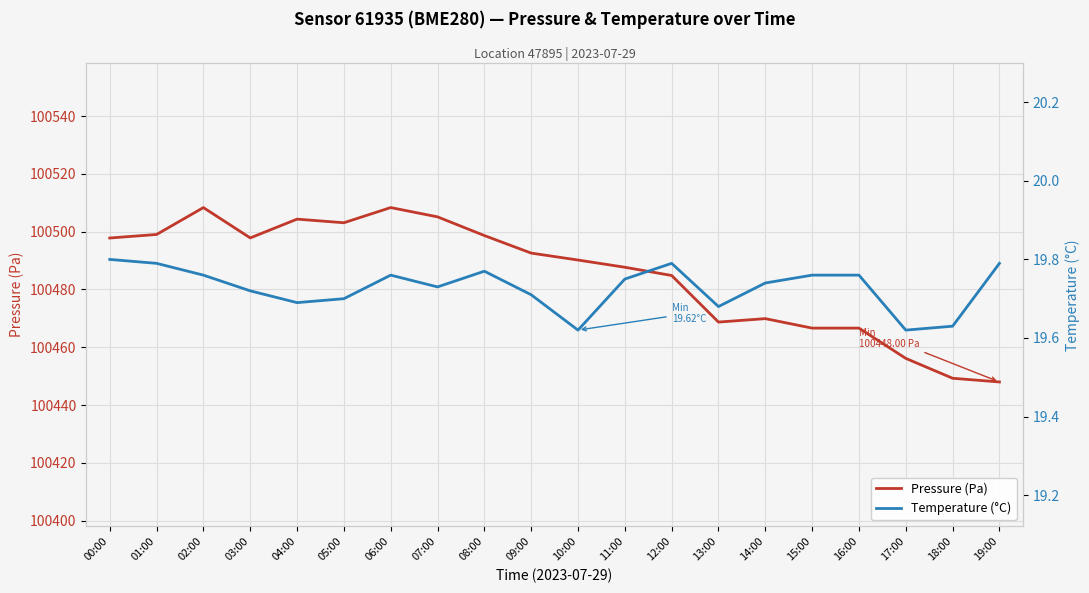

List the series in order of their peak value, lowest first.

Temperature (°C), Pressure (Pa)